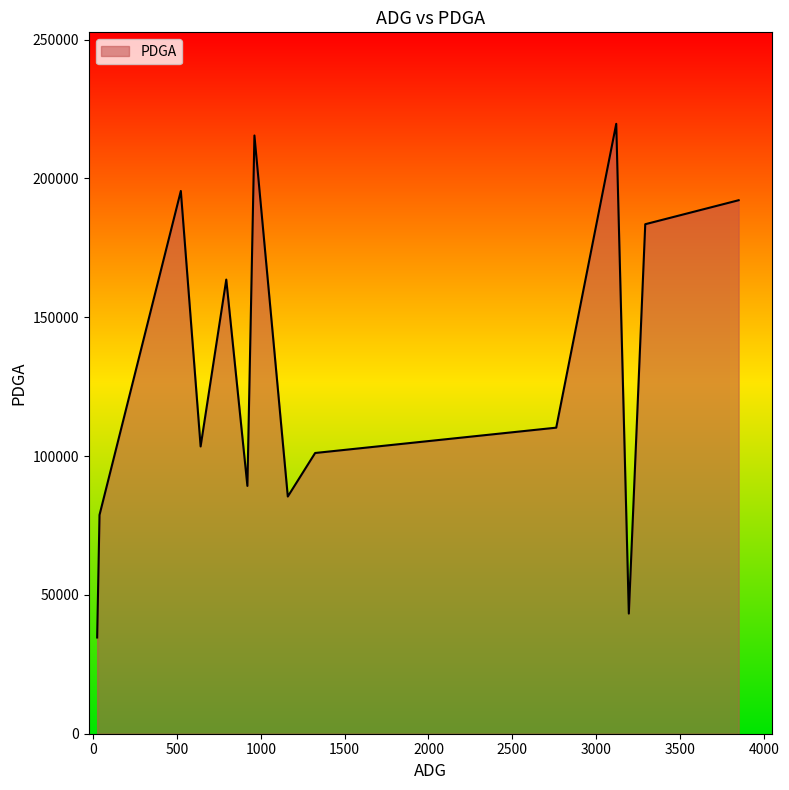

Does the chart display data point markers on the line(s)?

No